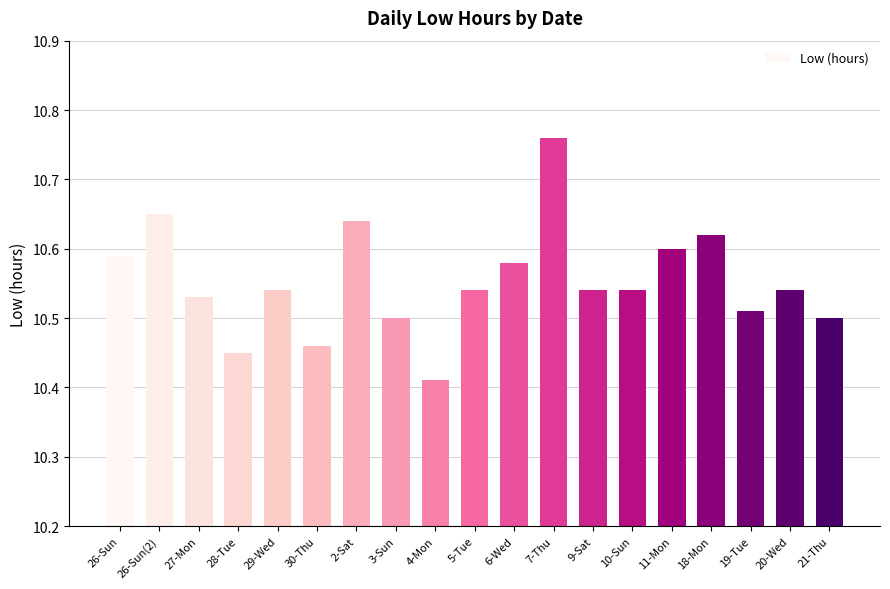

Where is the data nearest to the value 10?

4-Mon